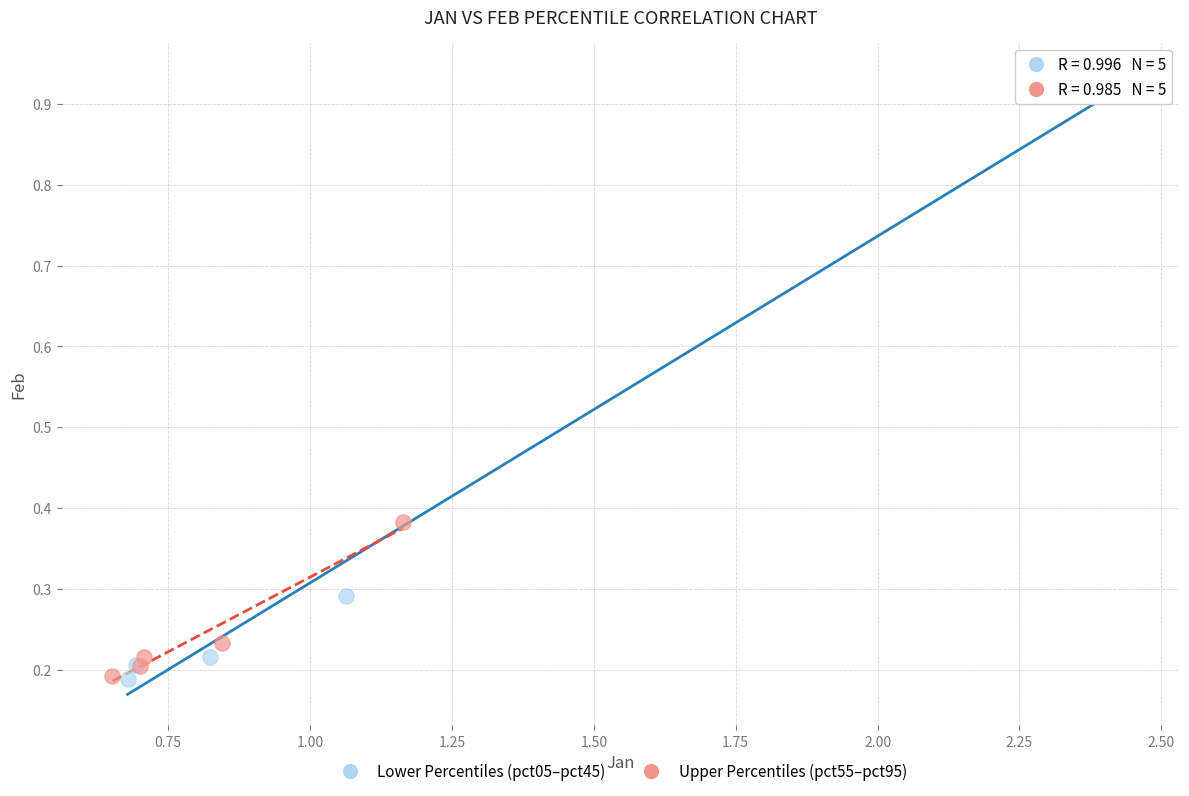

Which series contains the highest Y value?

Lower Percentiles (pct05–pct45)